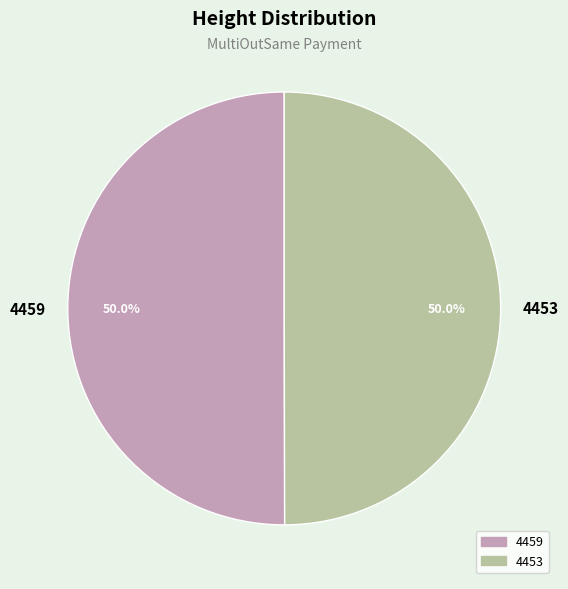

What percentage is the 4459 slice, to the nearest percent?

50%